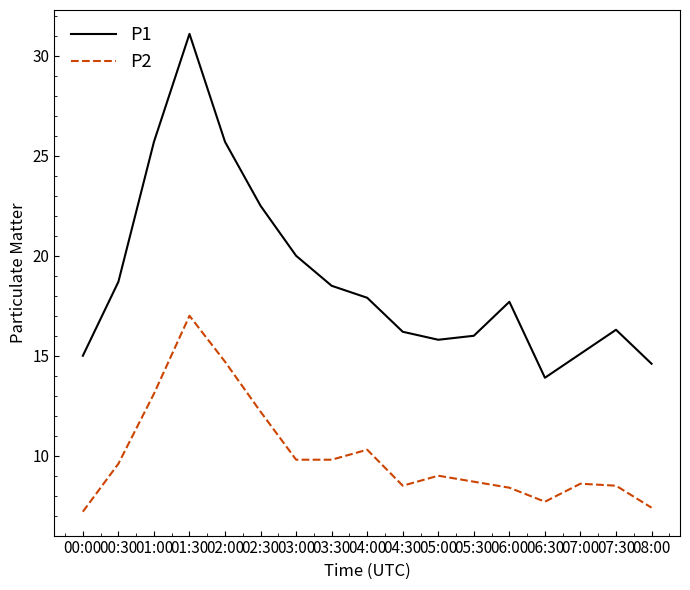

How many interior local peaks does the P2 series have?

4